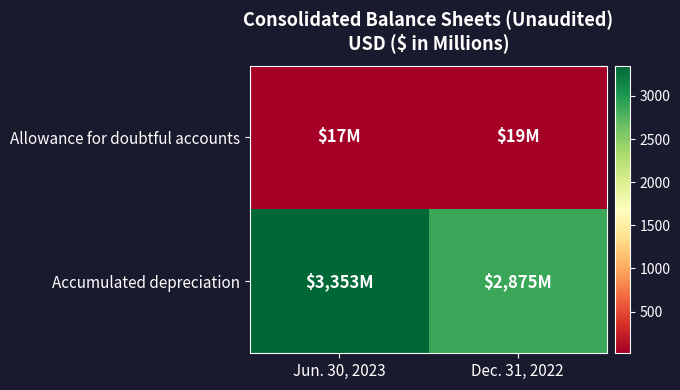

What is the total value across all series at Jun. 30, 2023?

3370